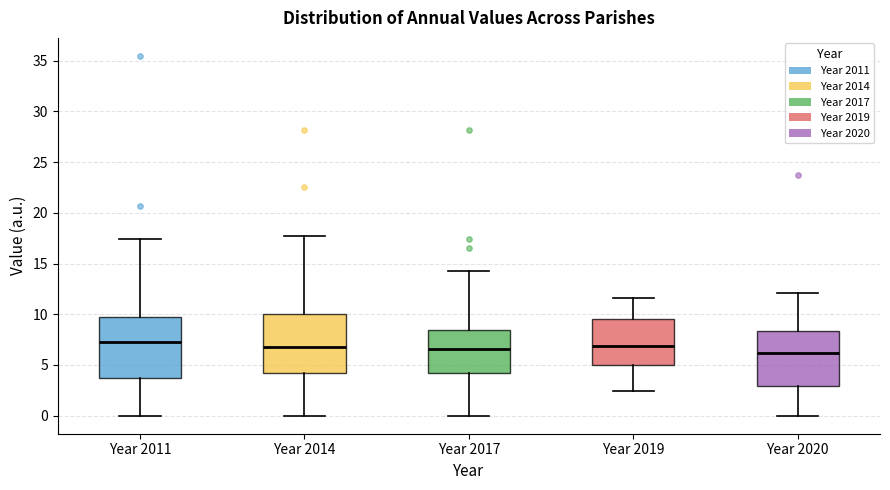

Where does the lower whisker of the box for Year 2011 end on the y-axis? The values are not printed on the chart, so give them approximately, as read against the axis.

0.0